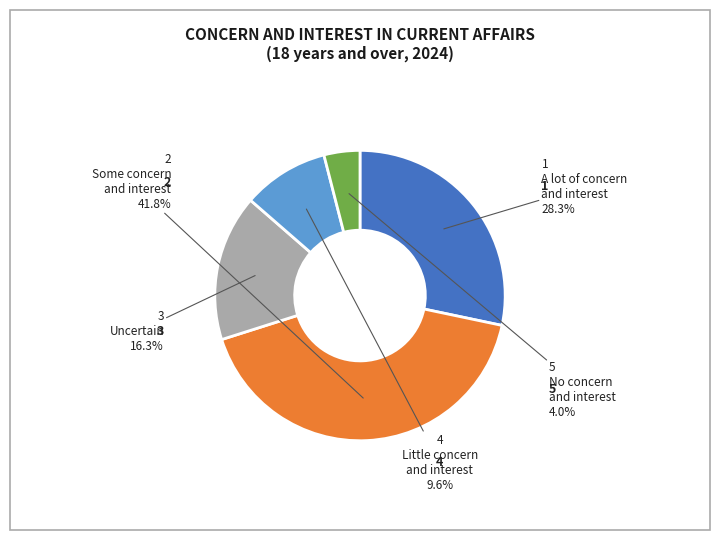

Does any single category account for the majority?

No